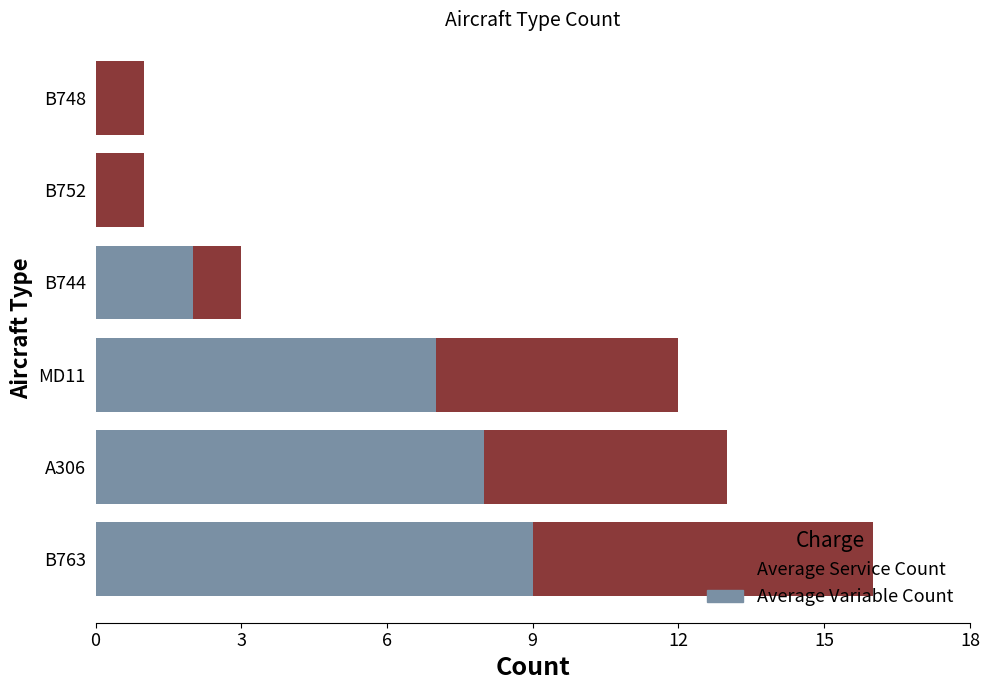

How many categories are shown in the chart?

6